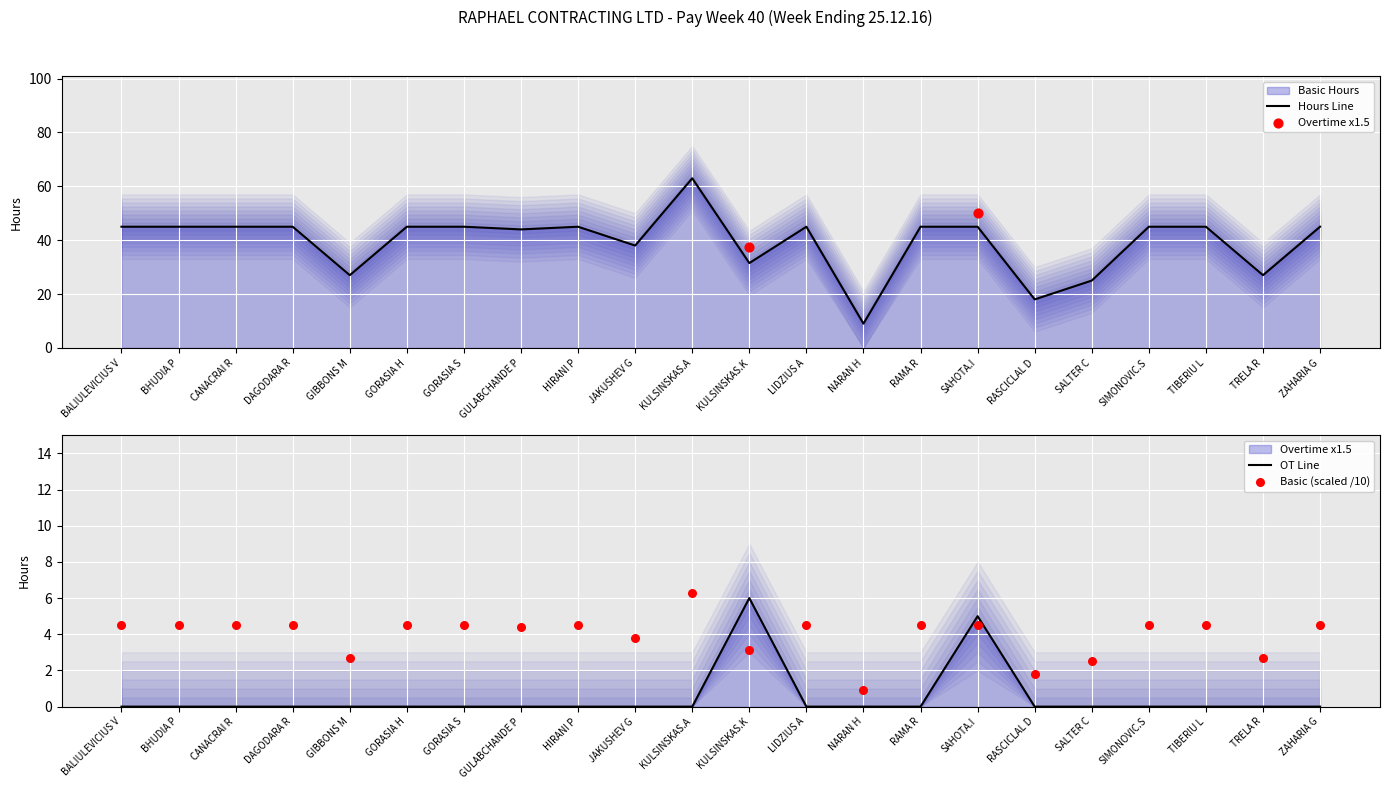

At how many categories does at least one series exceed 4?

16